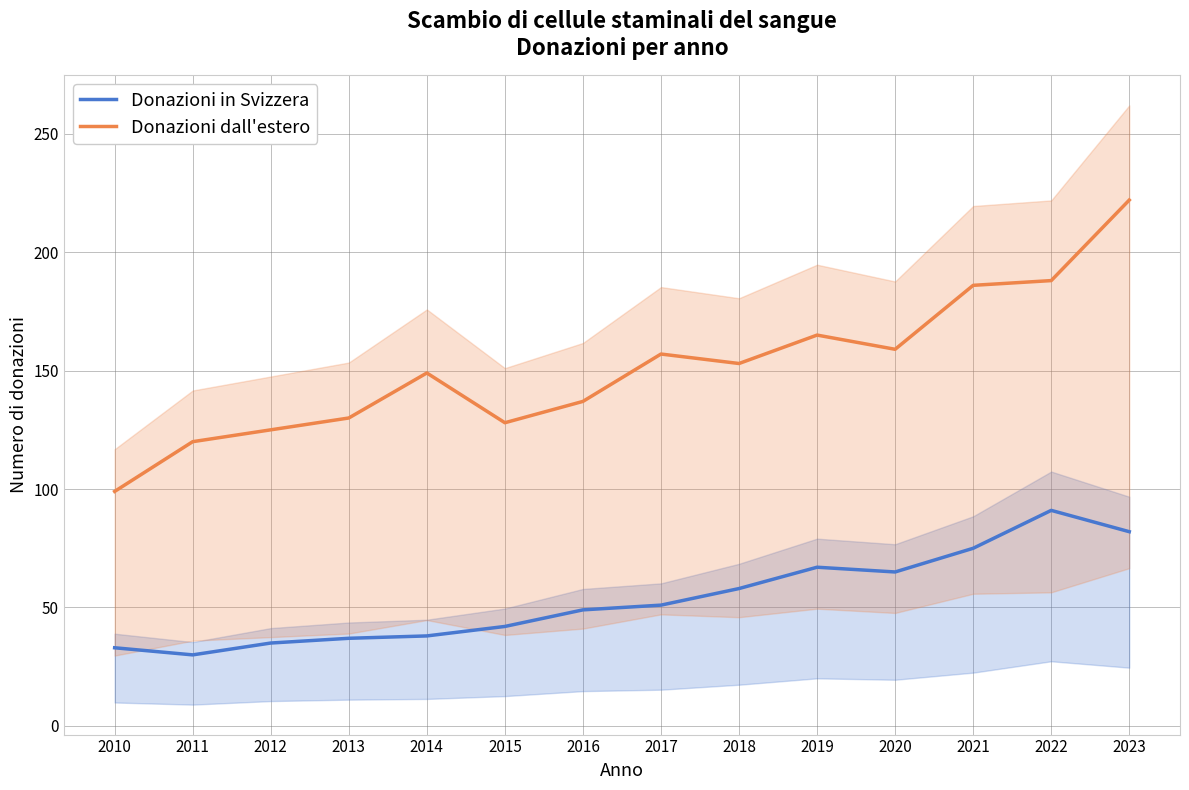

True or false: Donazioni in Svizzera has a value of 66 at 2013.

False